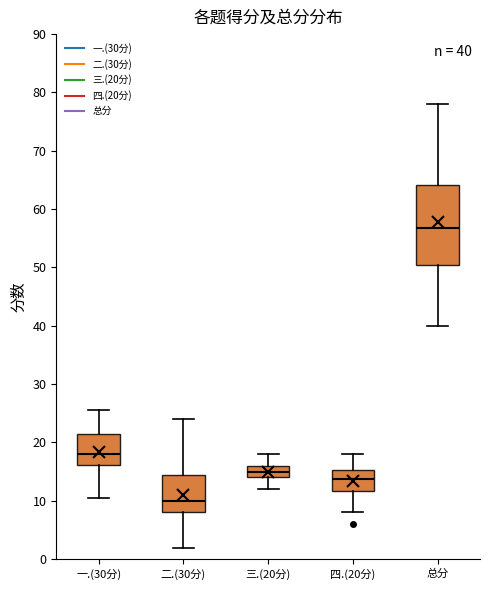

Which box has the lowest median line?

二.(30分)